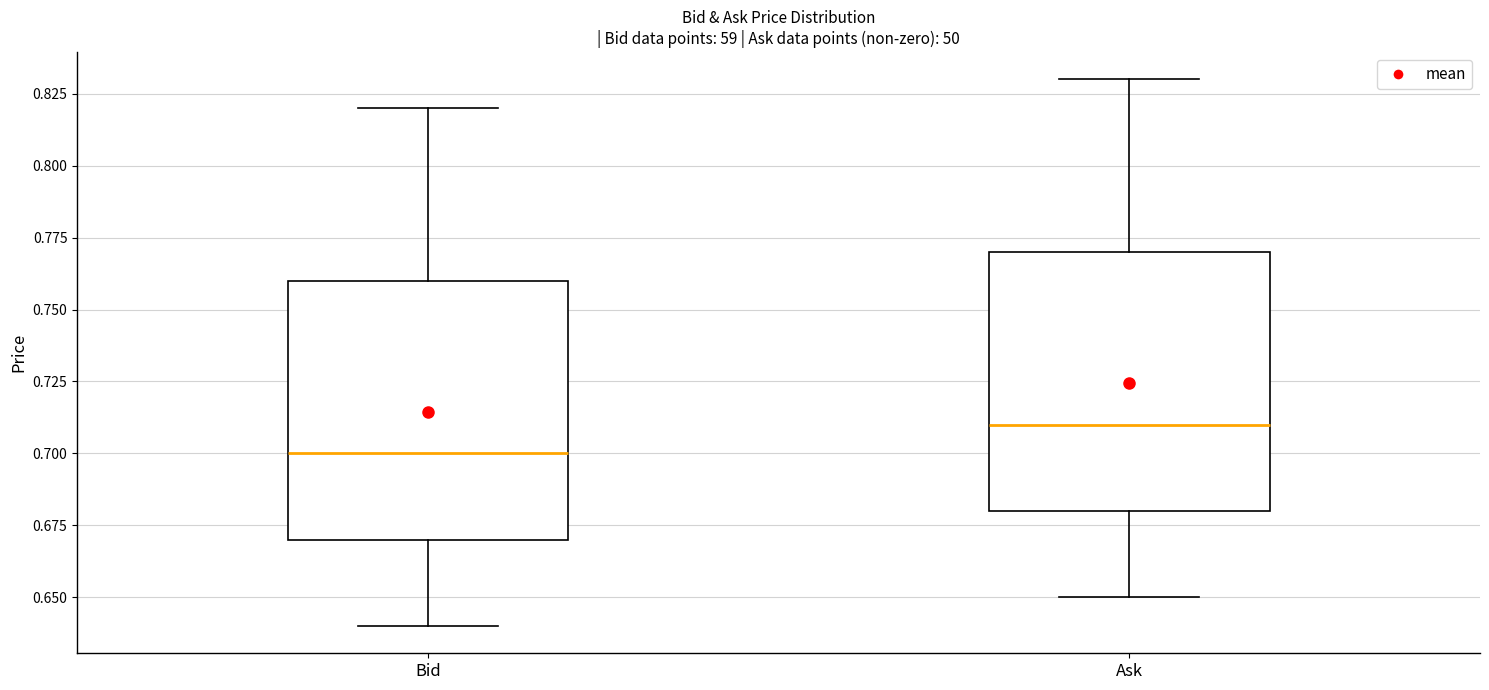

Where does the median line of the box for Bid sit on the y-axis? The values are not printed on the chart, so give them approximately, as read against the axis.

0.70